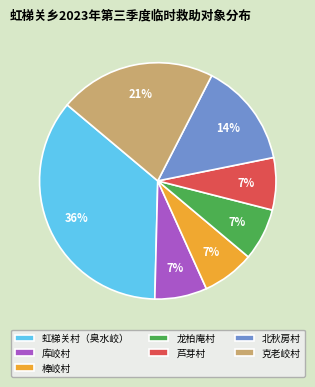

Does 芦芽村 account for over 50% of the chart?

No